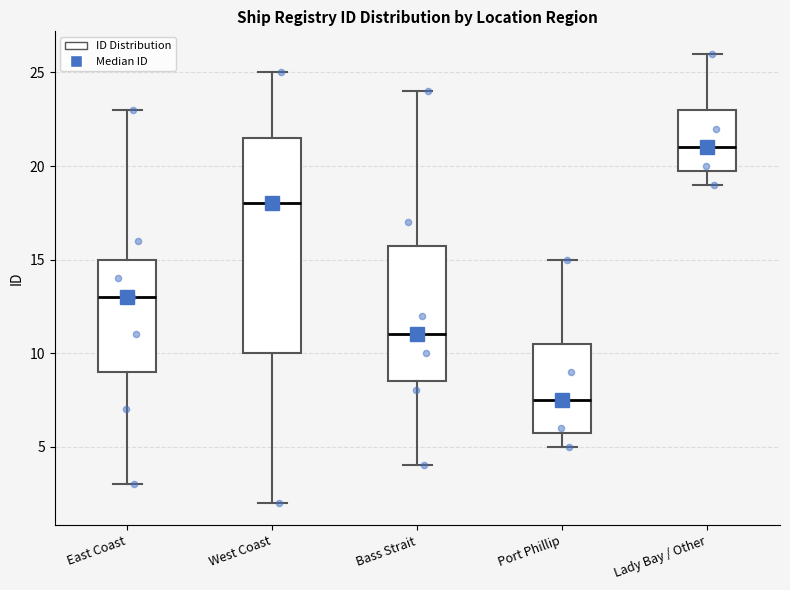

Reading left to right, transcribe this box plot: for each box, give where its median line is, the range the box spans, and where its two whiskers end, as read against the y-axis. The values are not printed on the chart, so give them approximately, as read against the axis.

East Coast: median 13.0, box 9.0 to 15.0, whiskers 3.0 to 23.0
West Coast: median 18.0, box 10.0 to 21.5, whiskers 2.0 to 25.0
Bass Strait: median 11.0, box 8.5 to 16.0, whiskers 4.0 to 24.0
Port Phillip: median 7.5, box 6.0 to 10.5, whiskers 5.0 to 15.0
Lady Bay / Other: median 21.0, box 20.0 to 23.0, whiskers 19.0 to 26.0